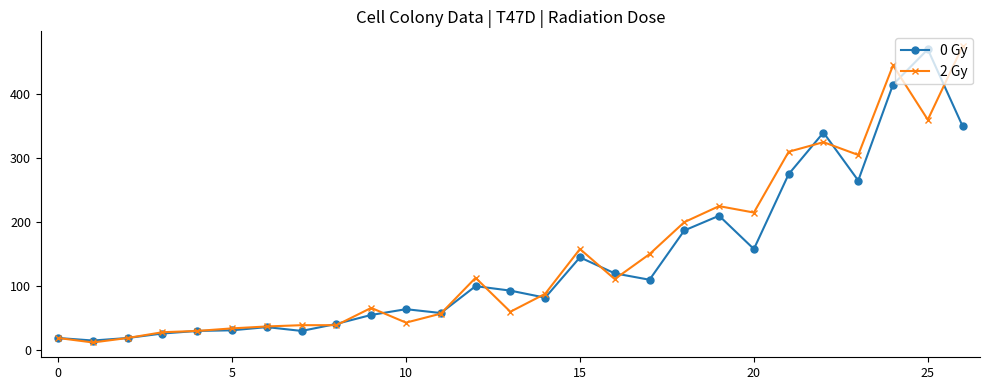

What is the value of the 2 Gy point at the 1st from the left?

19